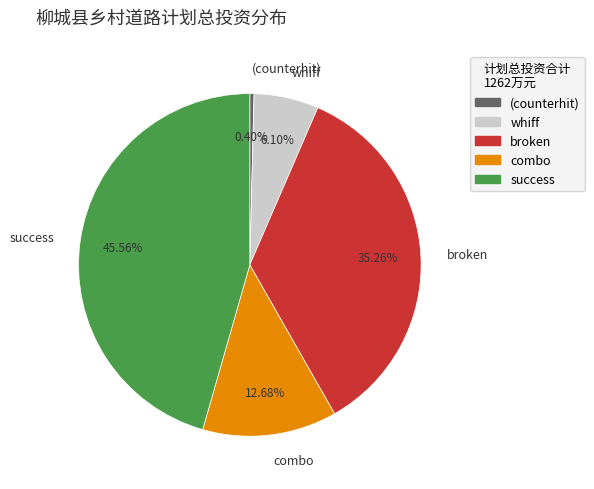

Rank the categories by value from lowest to highest.

(counterhit), whiff, combo, broken, success